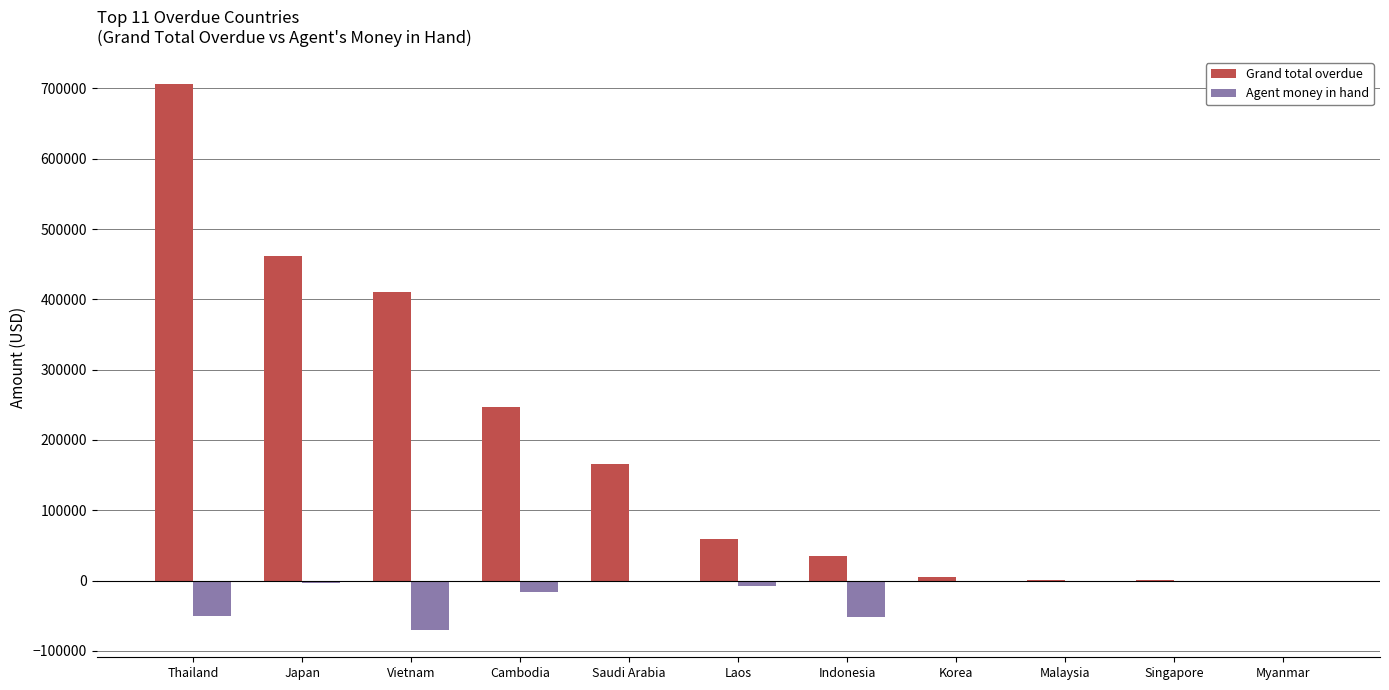

Count the number of data series in this chart.

2